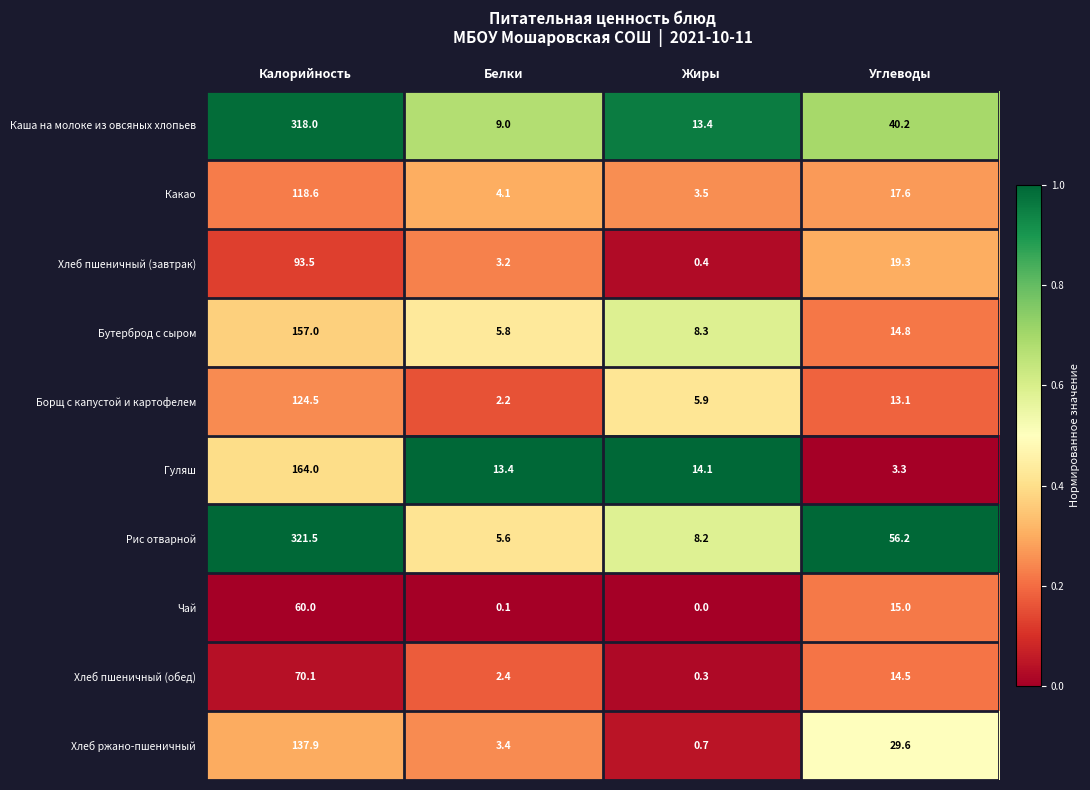

Which category has the highest value across all series?

Калорийность